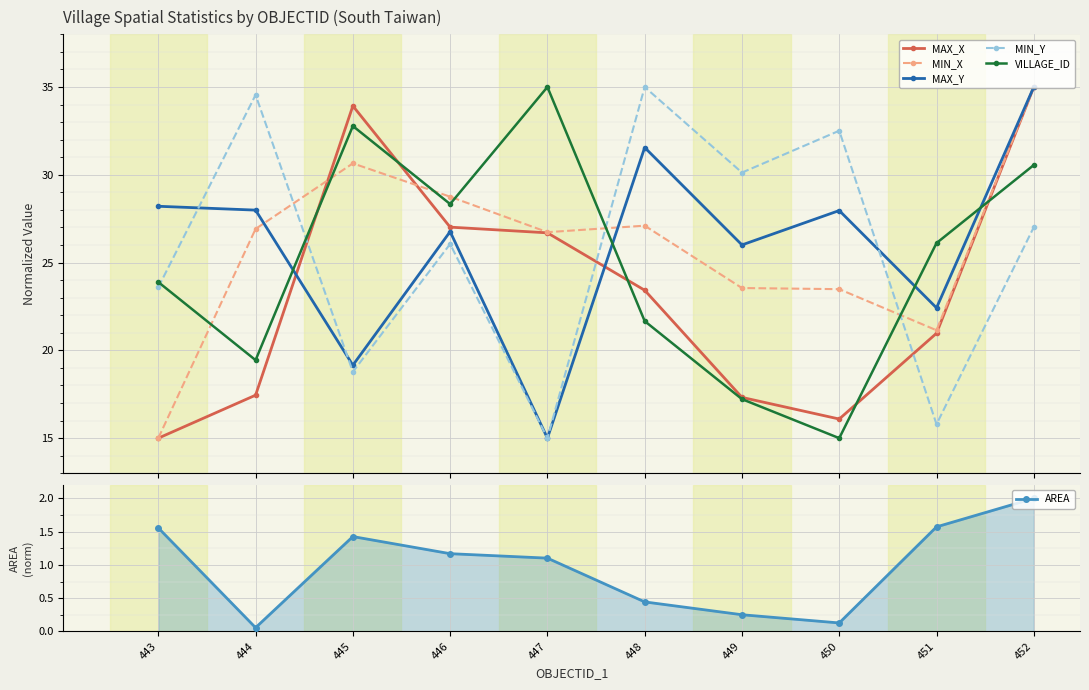

At which category does MAX_Y reach its first local valley?

445